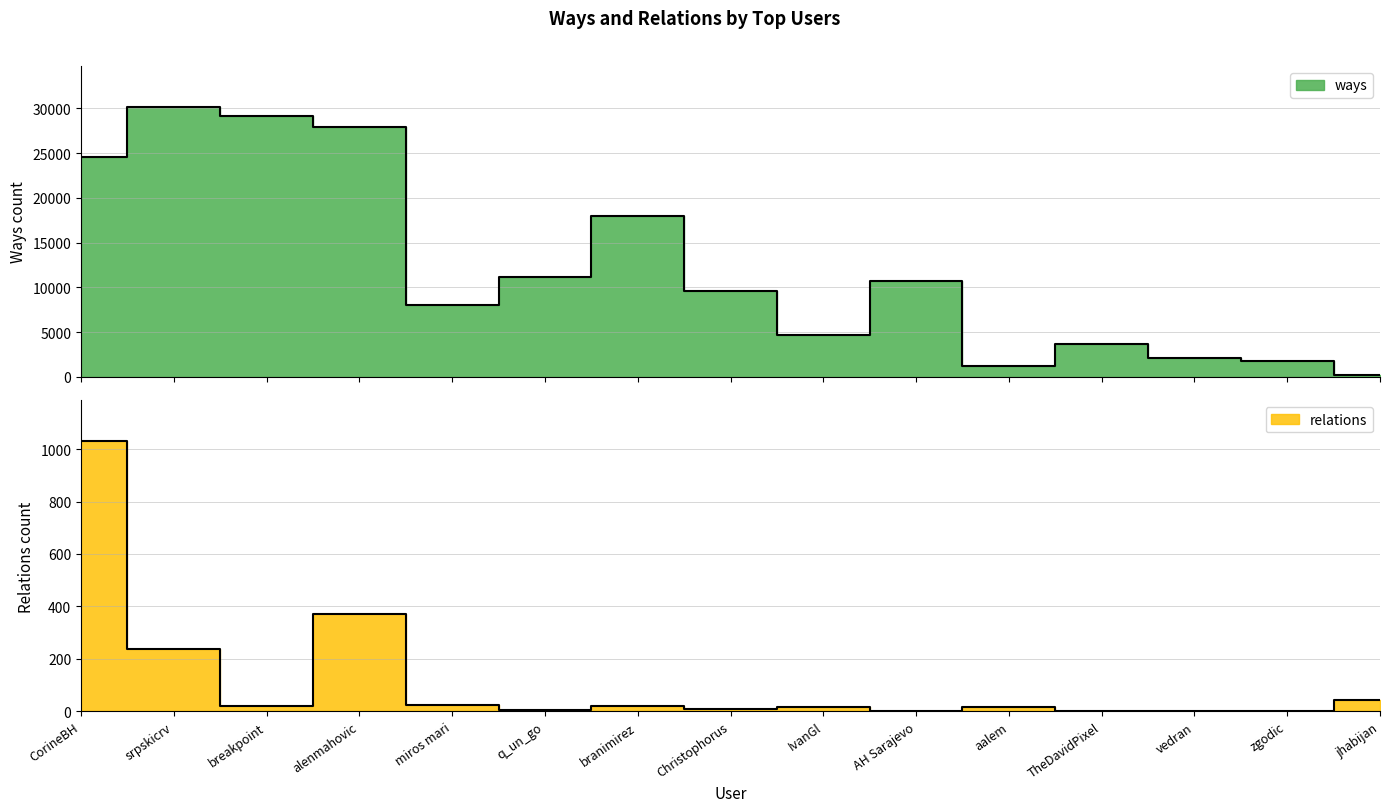

What is the total value across all series at branimirez?

18013